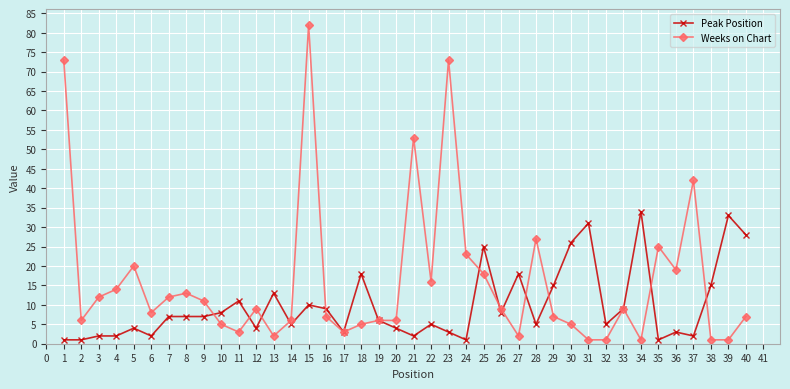

What is the maximum value shown in the chart?

82